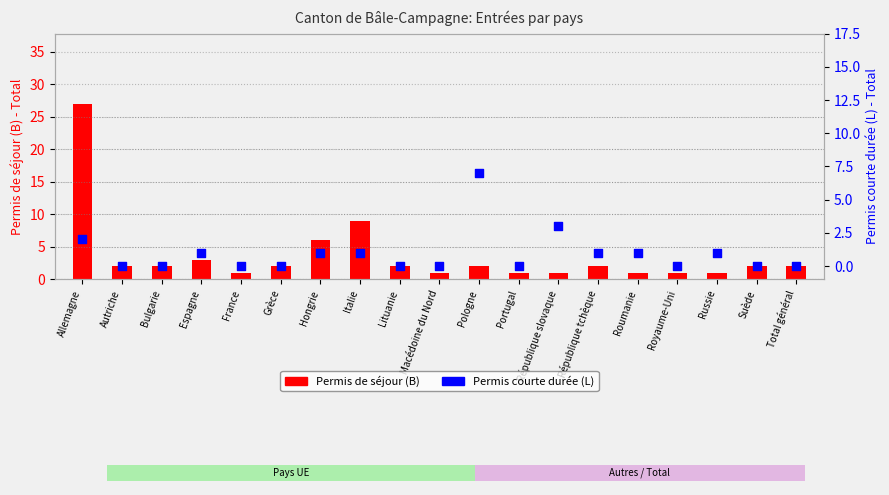

What is the total value across all series at République tchèque?

3